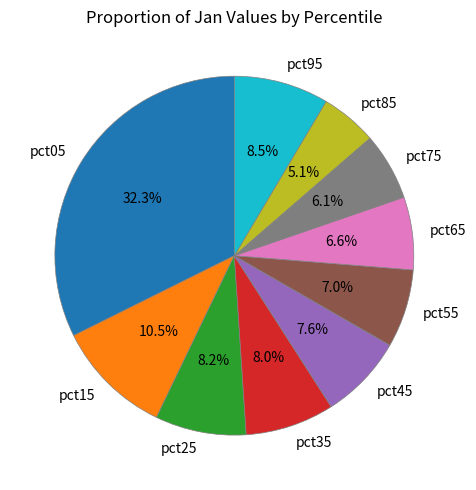

What is the largest slice in the pie chart?

pct05